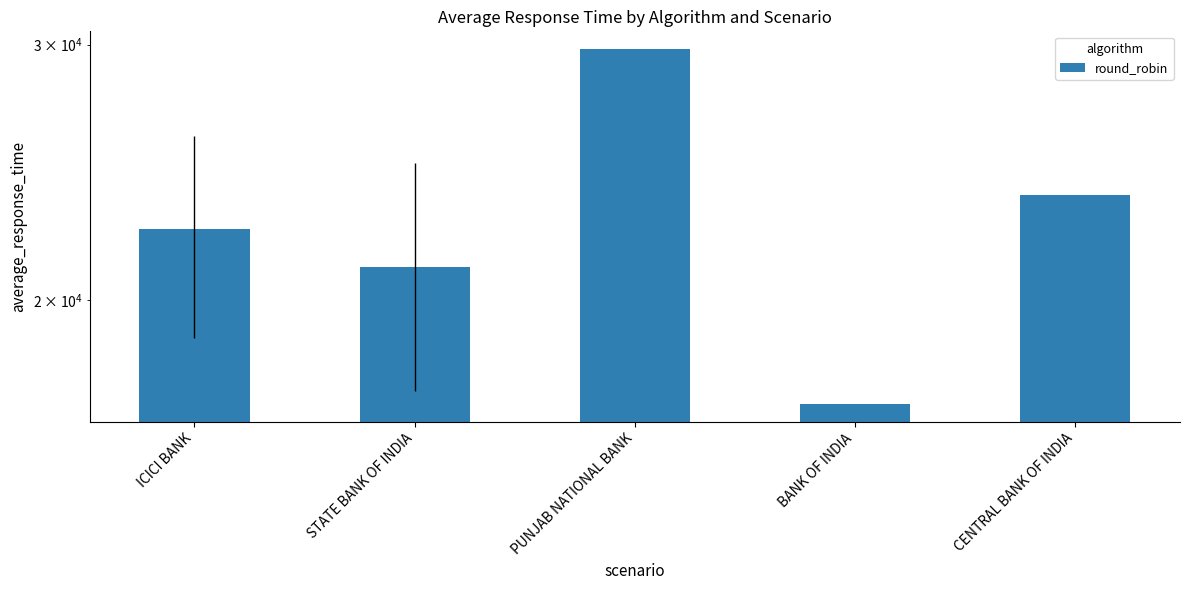

Rank the categories by value from lowest to highest.

BANK OF INDIA, STATE BANK OF INDIA, ICICI BANK, CENTRAL BANK OF INDIA, PUNJAB NATIONAL BANK